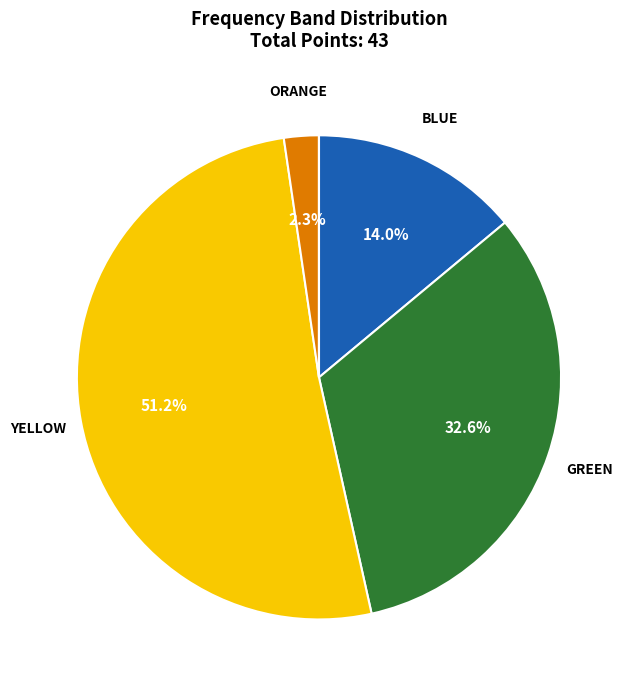

Is there a majority slice in this chart?

Yes